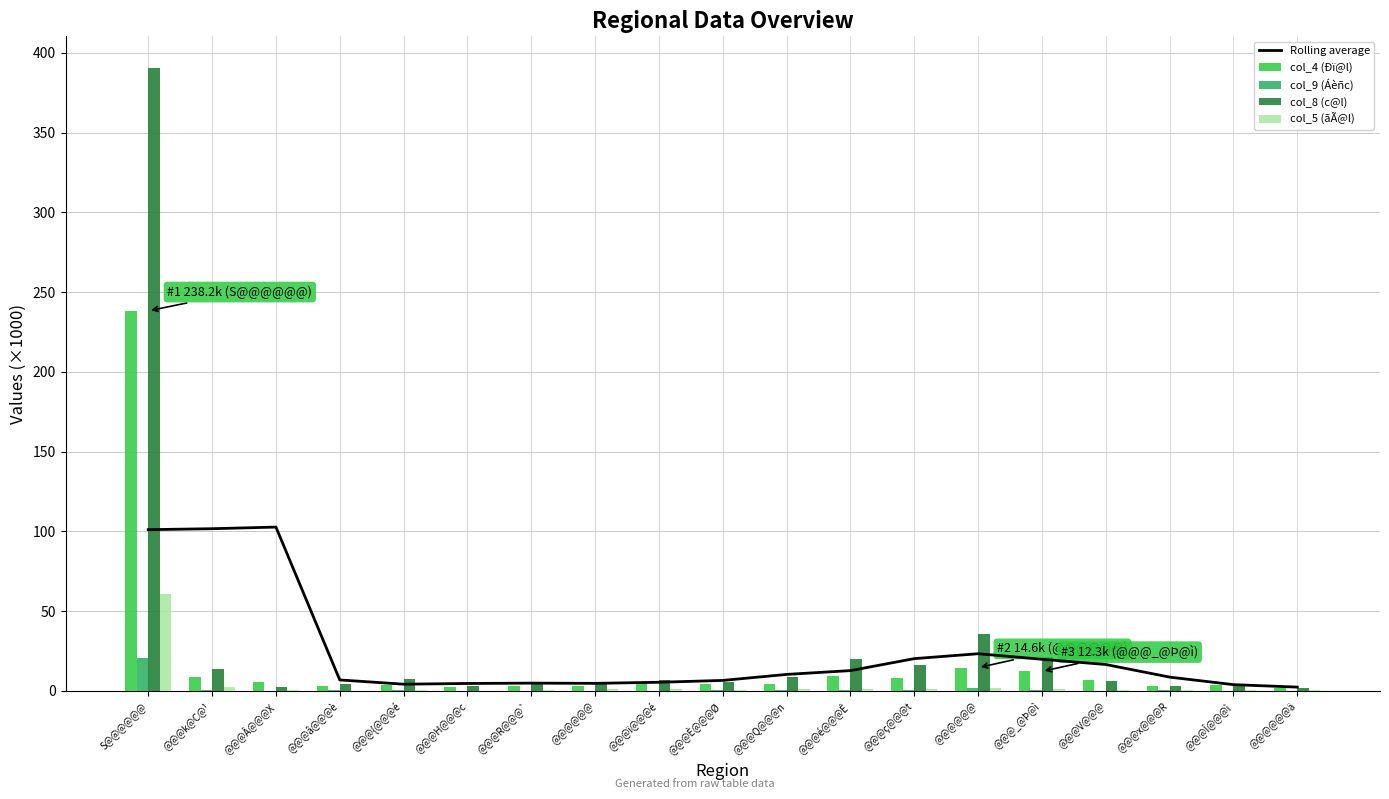

What are all the series names shown in the legend?

Rolling average, col_4 (Ðï@l), col_9 (Áèñc), col_8 (c@l), col_5 (ãÃ@l)